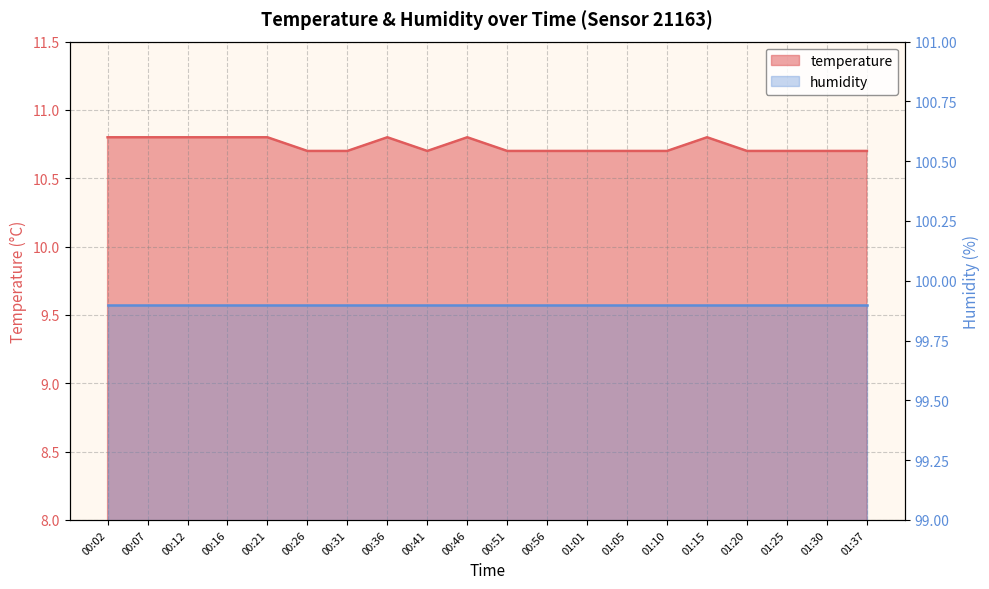

At which category does the data reach its first local peak?

00:36